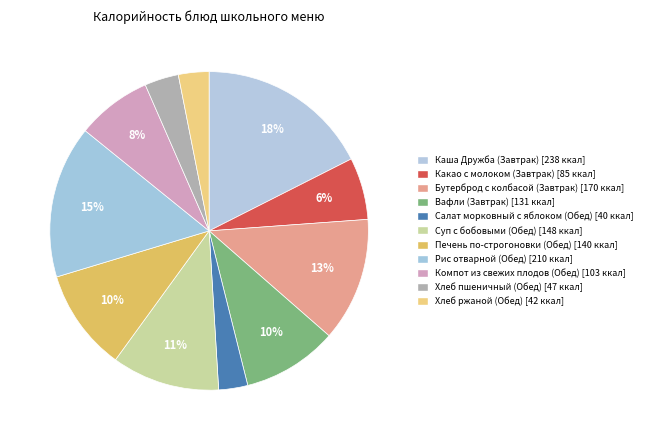

Rank the categories by value from highest to lowest.

Каша Дружба (Завтрак), Рис отварной (Обед), Бутерброд с колбасой (Завтрак), Суп с бобовыми (Обед), Печень по-строгоновки (Обед), Вафли (Завтрак), Компот из свежих плодов (Обед), Какао с молоком (Завтрак), Хлеб пшеничный (Обед), Хлеб ржаной (Обед), Салат морковный с яблоком (Обед)